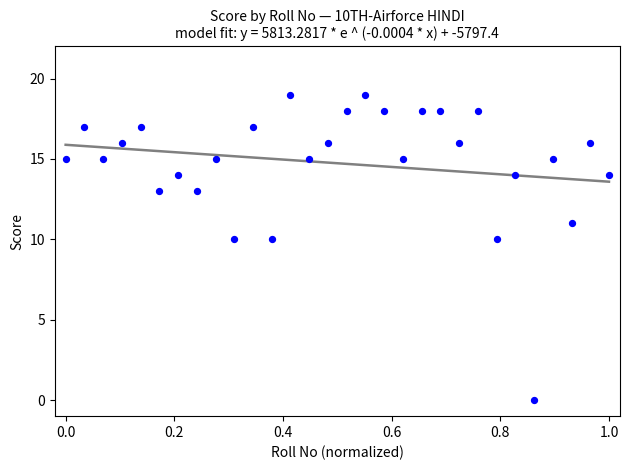

What is the range of Y values (max minus min)?

19